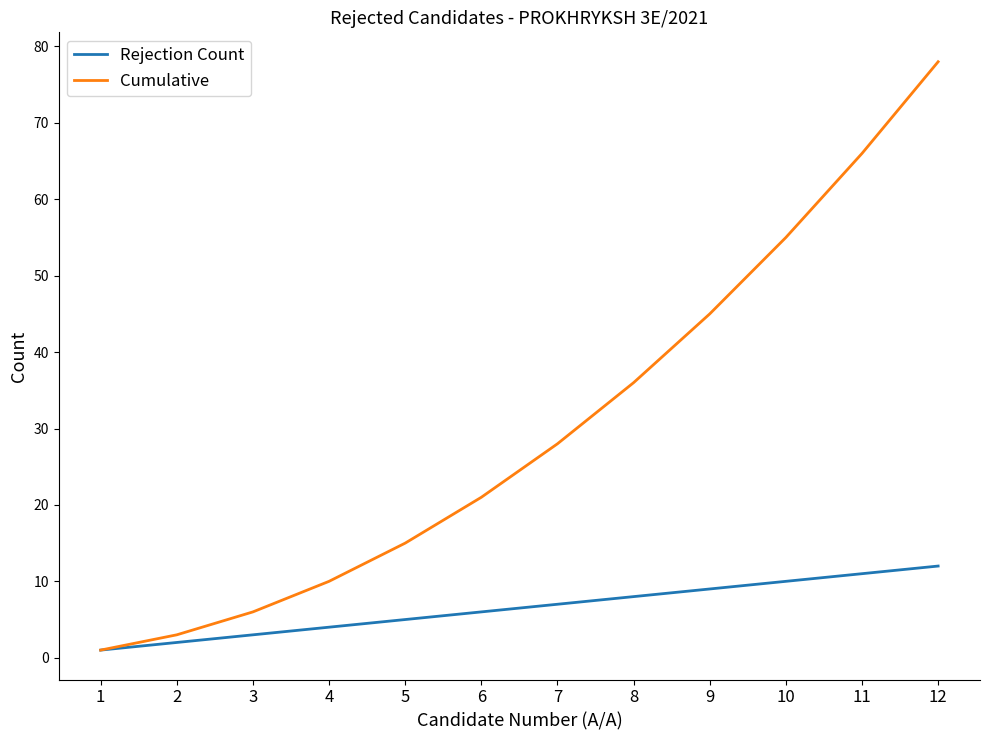

Which series has the largest range (max minus min)?

Cumulative